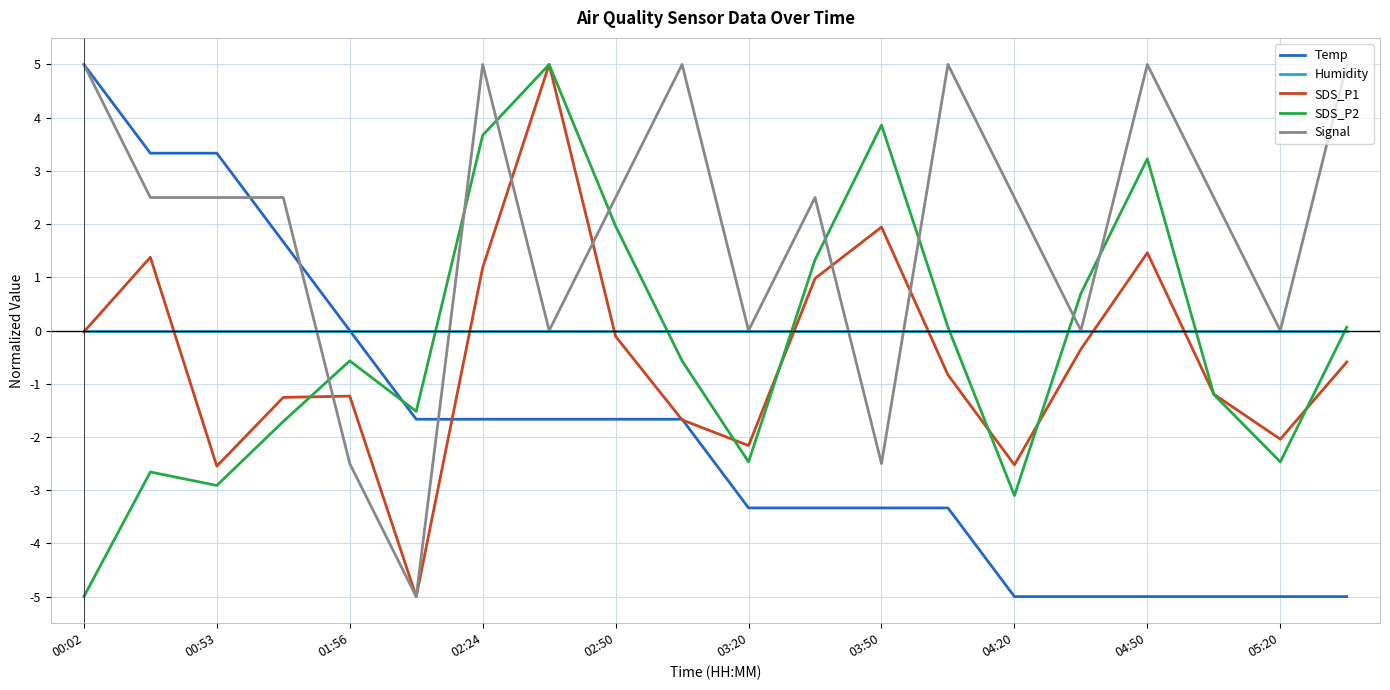

True or false: SDS_P1 has more than 2 points higher than both neighbors.

True